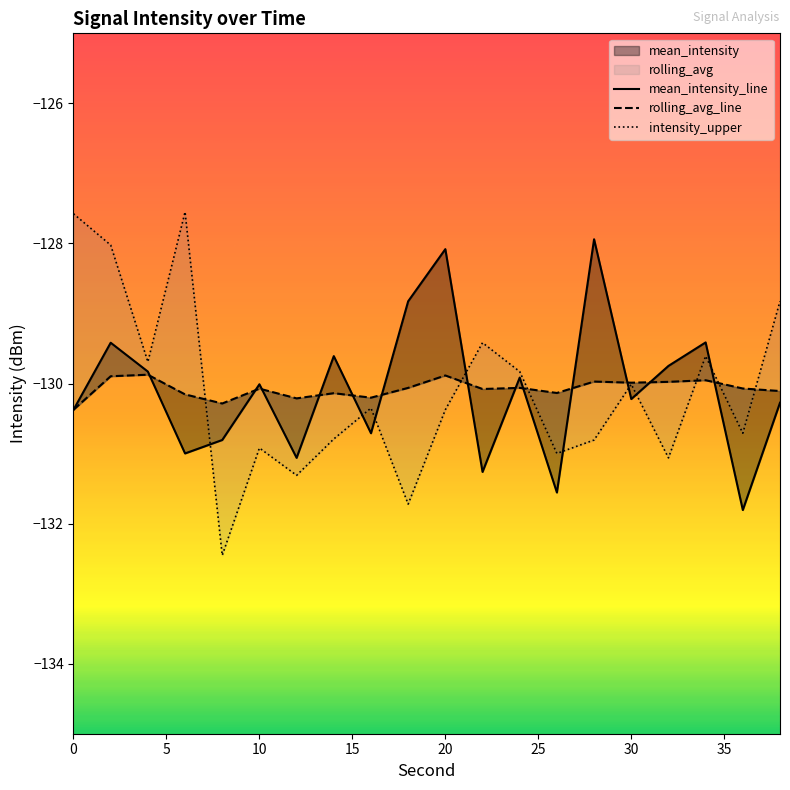

What is the sum of all intensity_upper values?

-2602.0